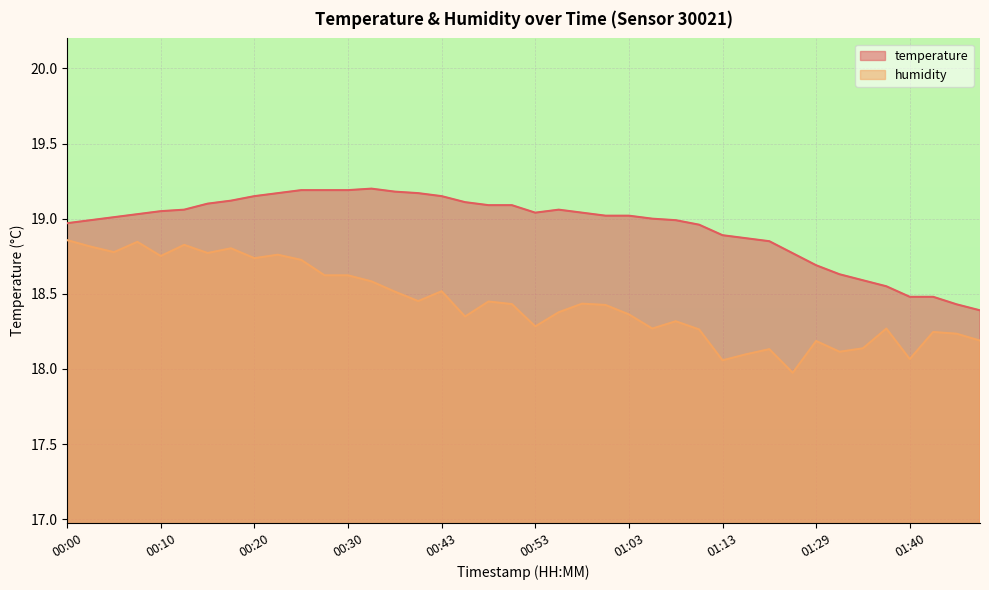

Which series has the largest range (max minus min)?

humidity